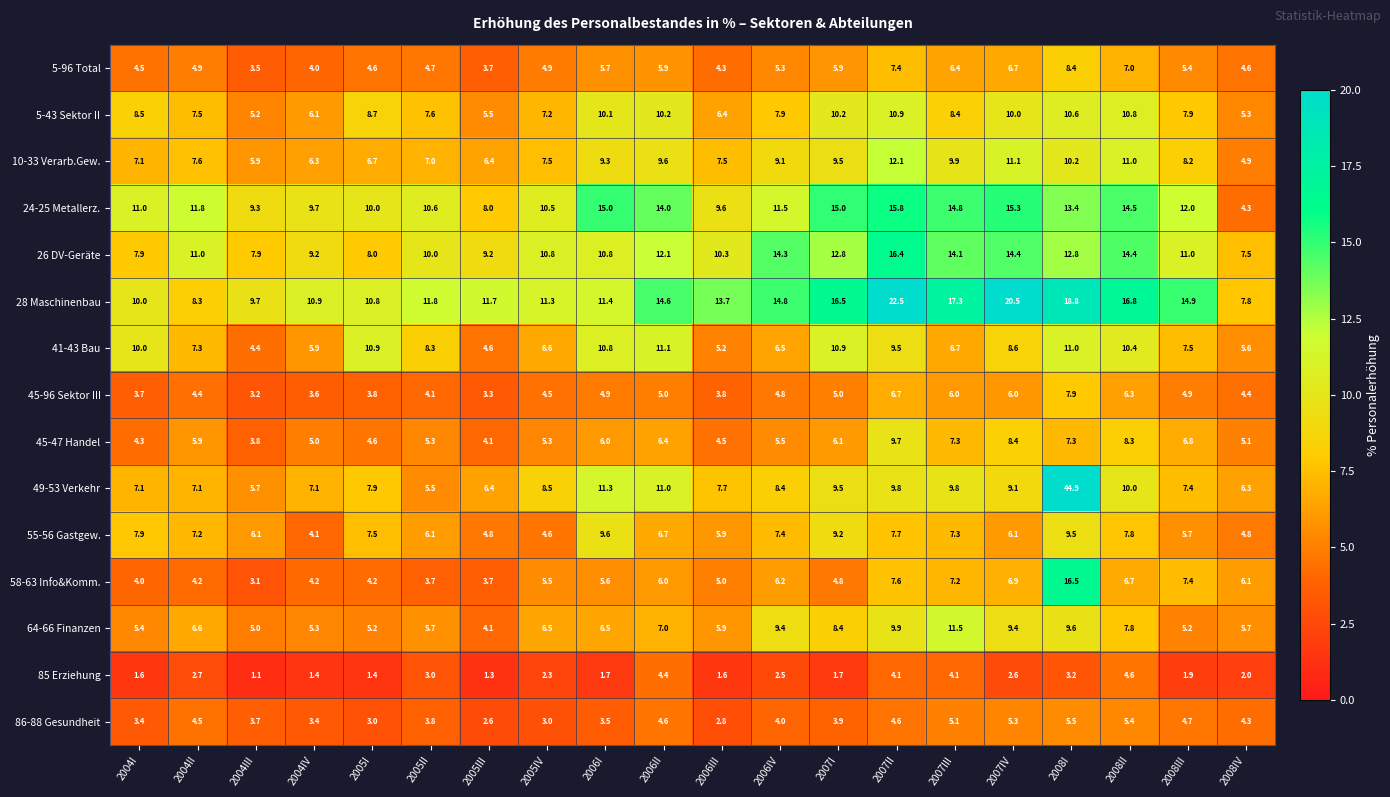

What is the total value across all series at 2008III?

110.9